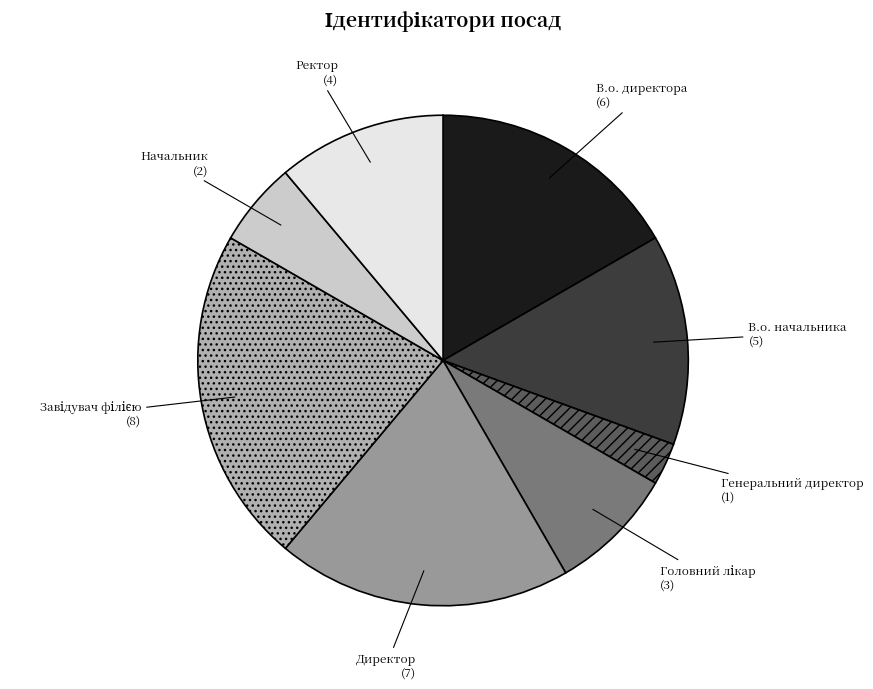

Which category has the smallest portion of the pie?

Генеральний директор